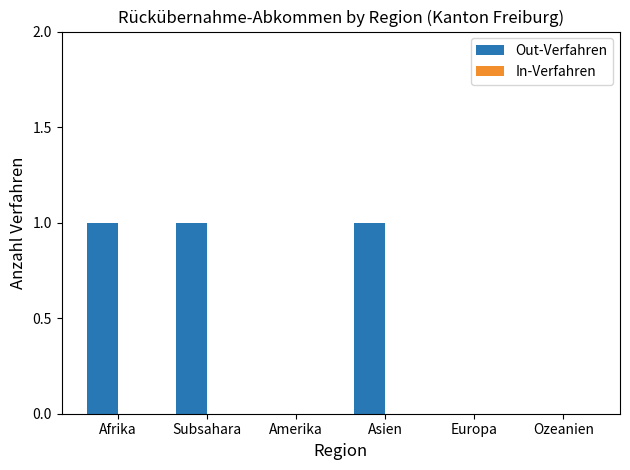

Reading left to right, list all the values displayed in this chart.

Afrika=1	Subsahara=1	Amerika=0	Asien=1	Europa=0	Ozeanien=0